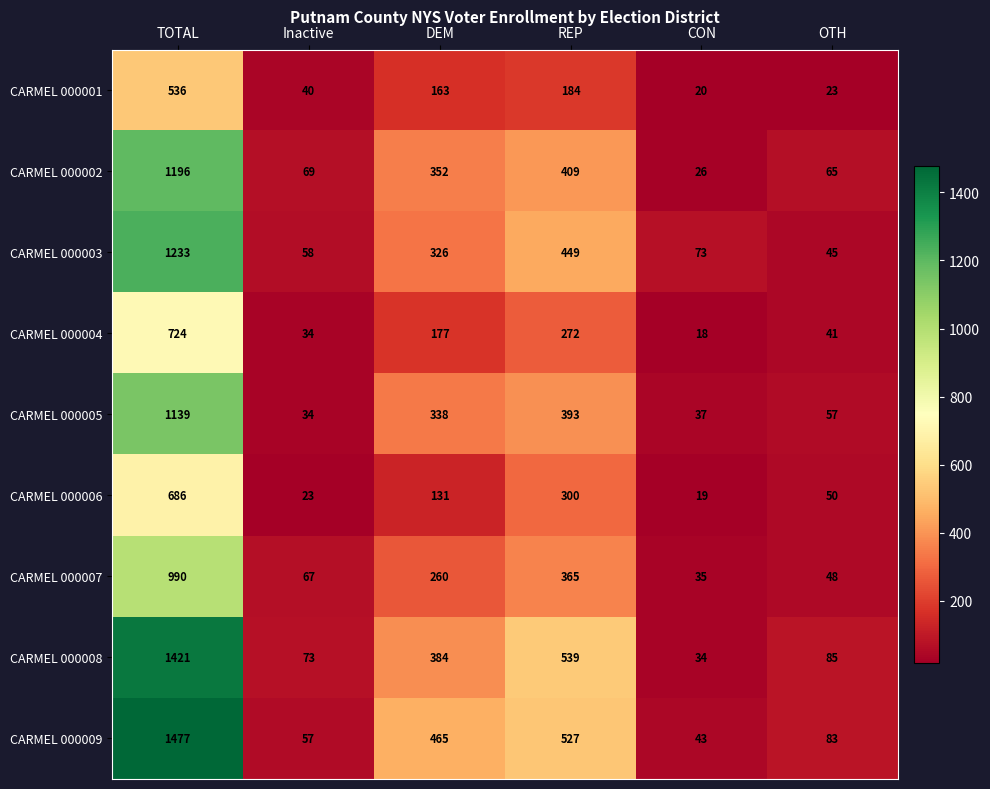

Between Inactive and OTH, which series saw the biggest shift?

CARMEL 000006